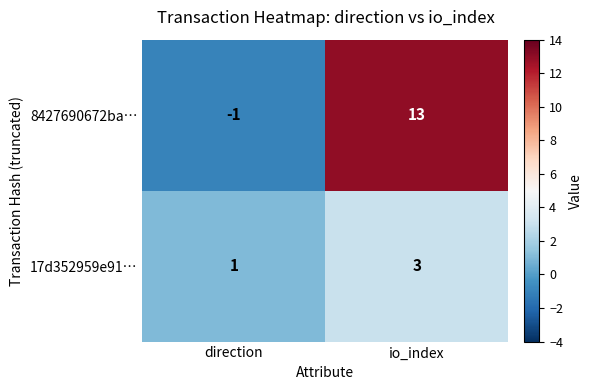

What is the maximum value for 17d352959e91…?

3